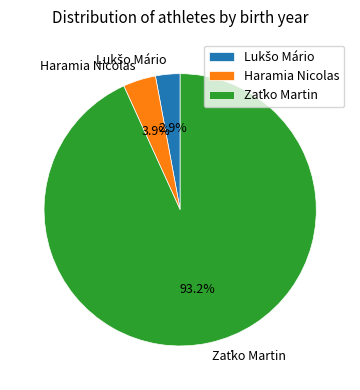

What percentage is NOT represented by Haramia Nicolas?

96.1%